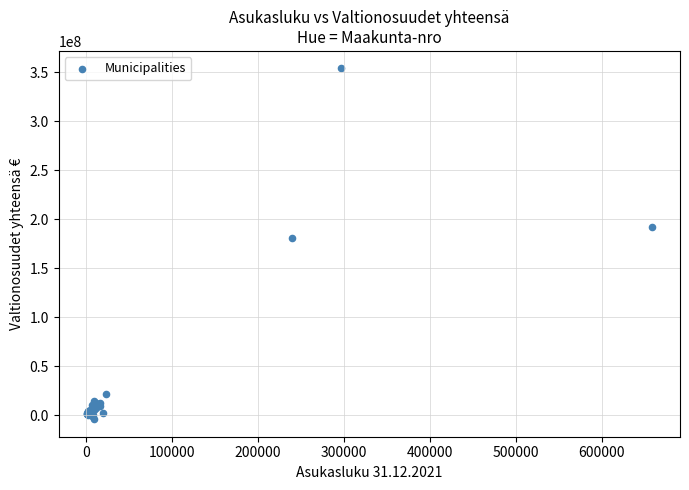

What Y value in the scatter plot is closest to 174940341?

181298132